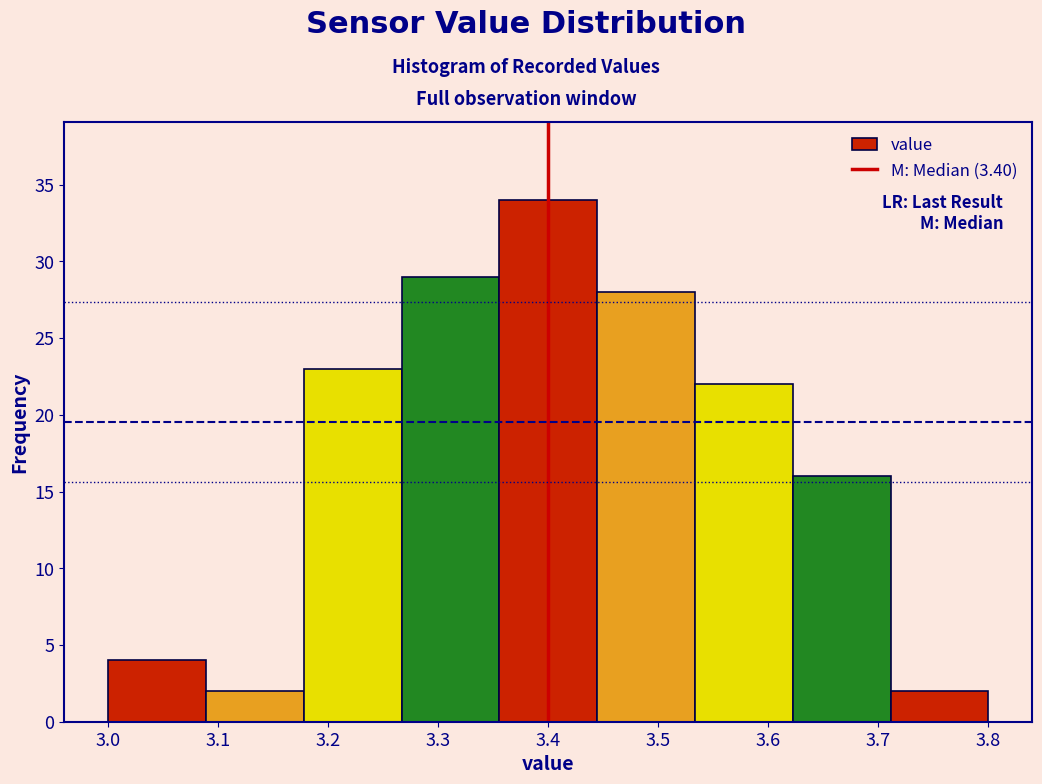

How tall is the bar that spans 3.09 to 3.18 on the x-axis? Neither the bar edges nor the heights are printed on the chart, so give them approximately, as read against the axes.

2